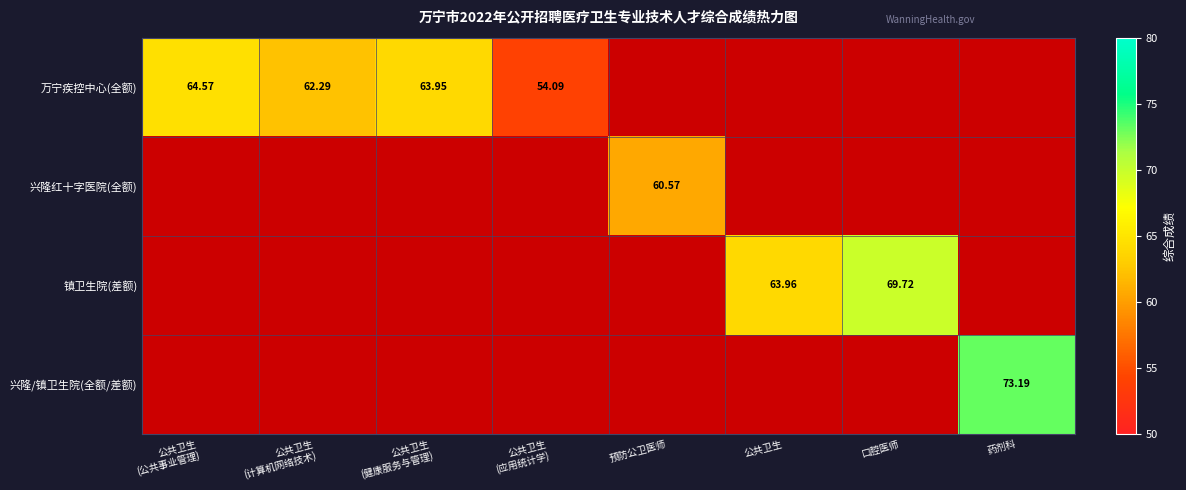

Is the value of 镇卫生院(差额) at 口腔医师 greater than the value of 万宁疾控中心(全额) at 公共卫生?

No